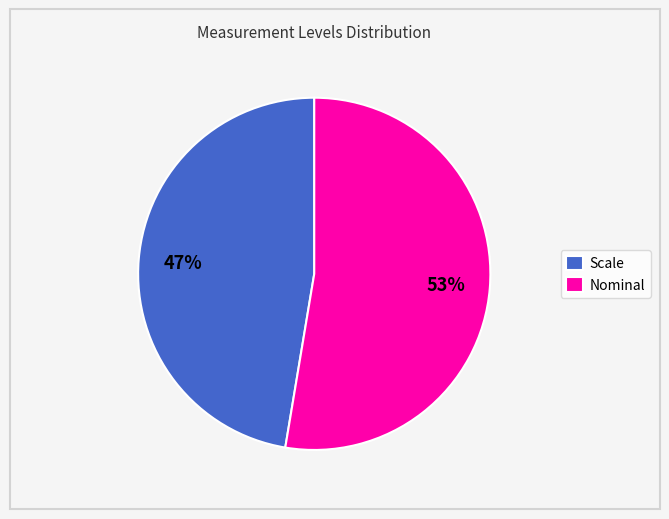

To the nearest percent, what is the combined percentage of Nominal and Scale?

100%